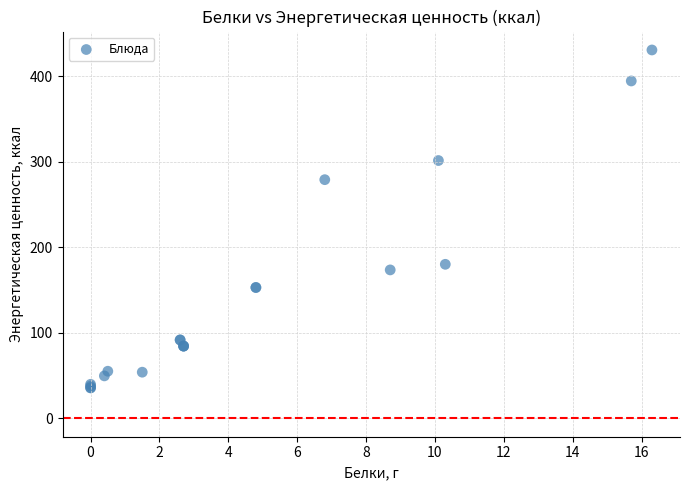

What Y value in the scatter plot is closest to 233?

279.2